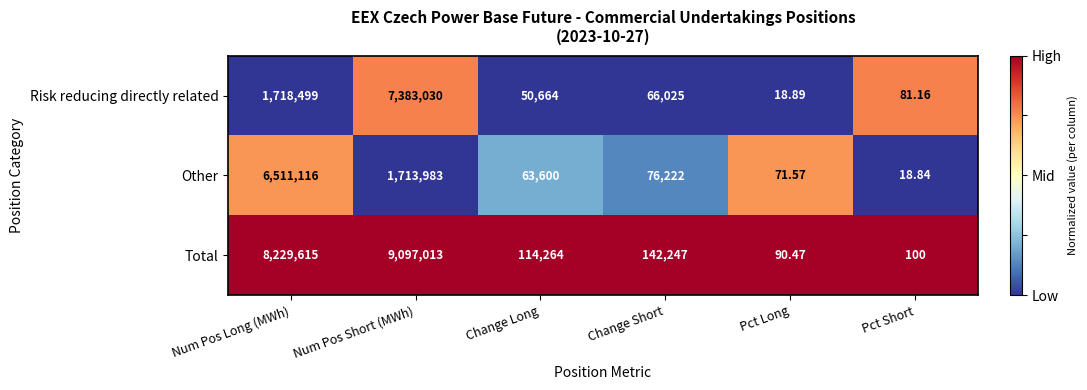

At which label does Other reach its peak?

Num Pos Long (MWh)